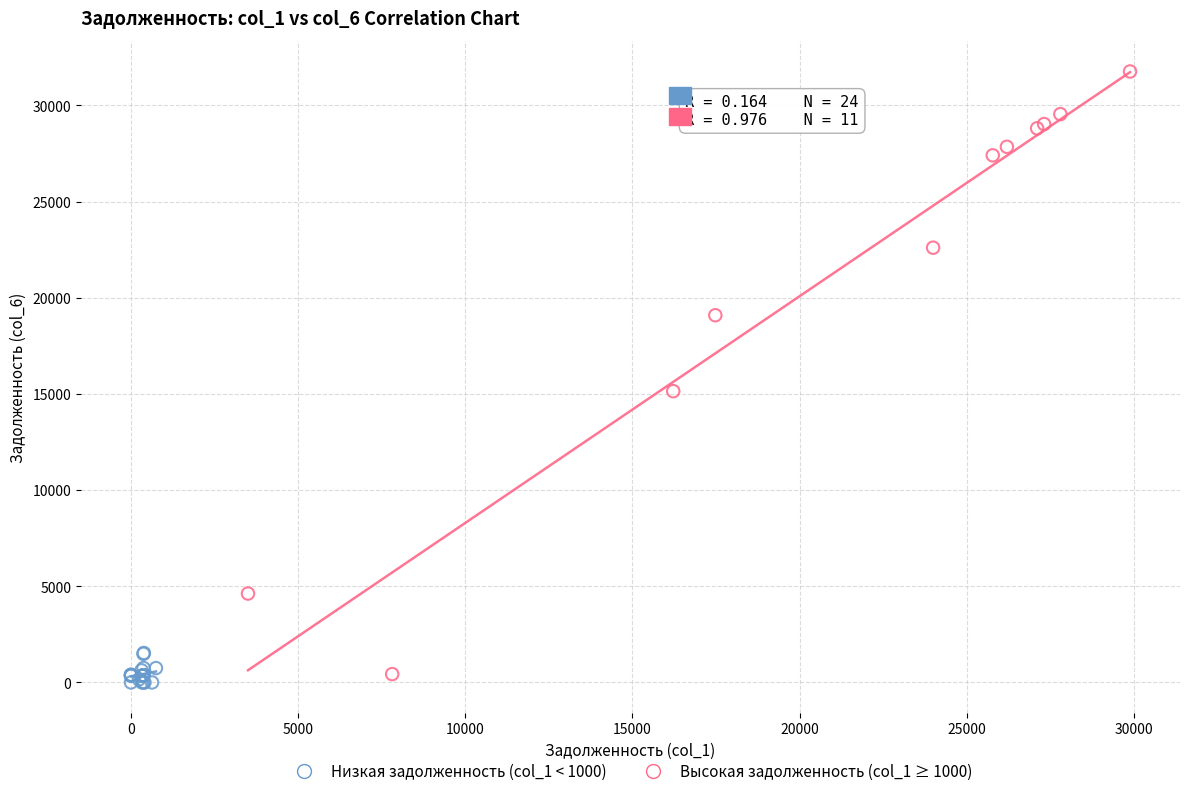

Which series has the largest Y range (max minus min)?

Высокая задолженность (col_1 ≥ 1000)